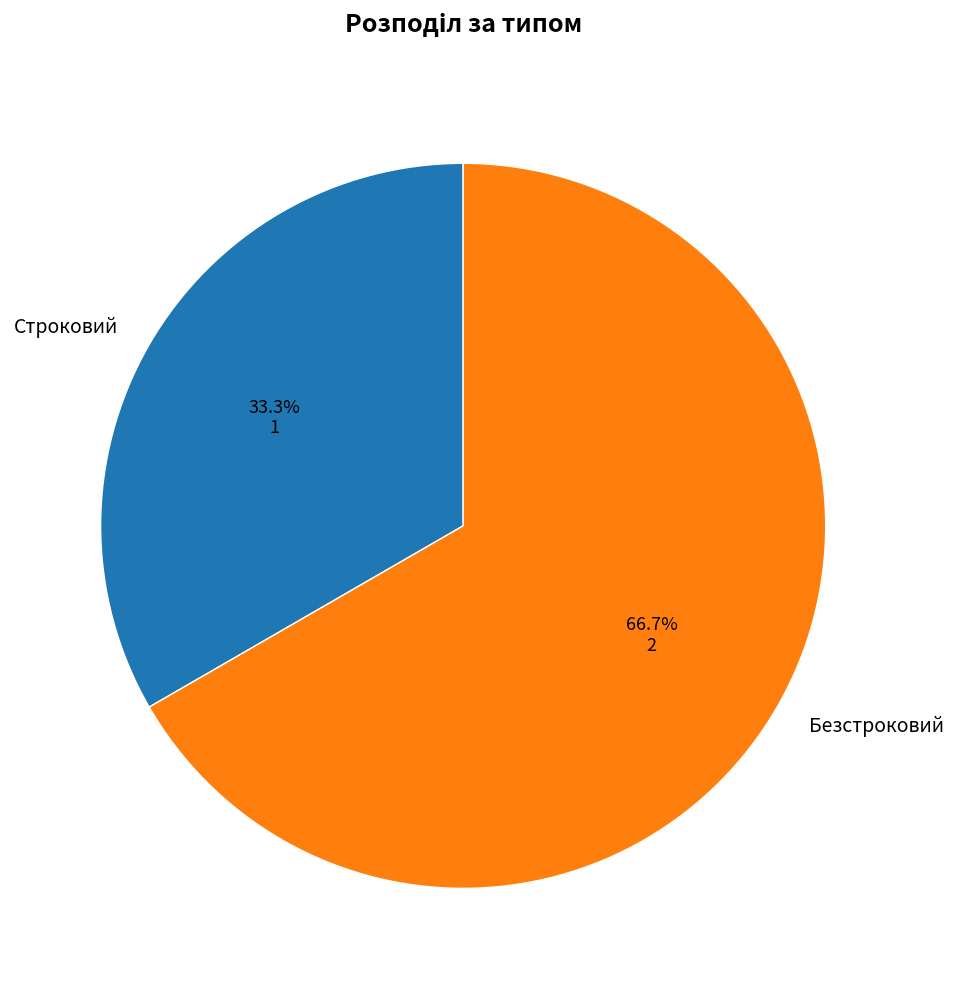

Count the number of slices in the pie.

2